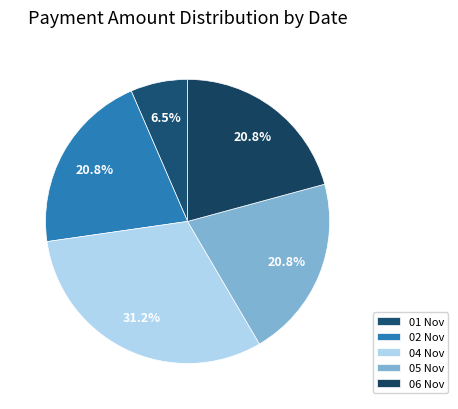

What is the smallest slice in the pie chart?

01 Nov